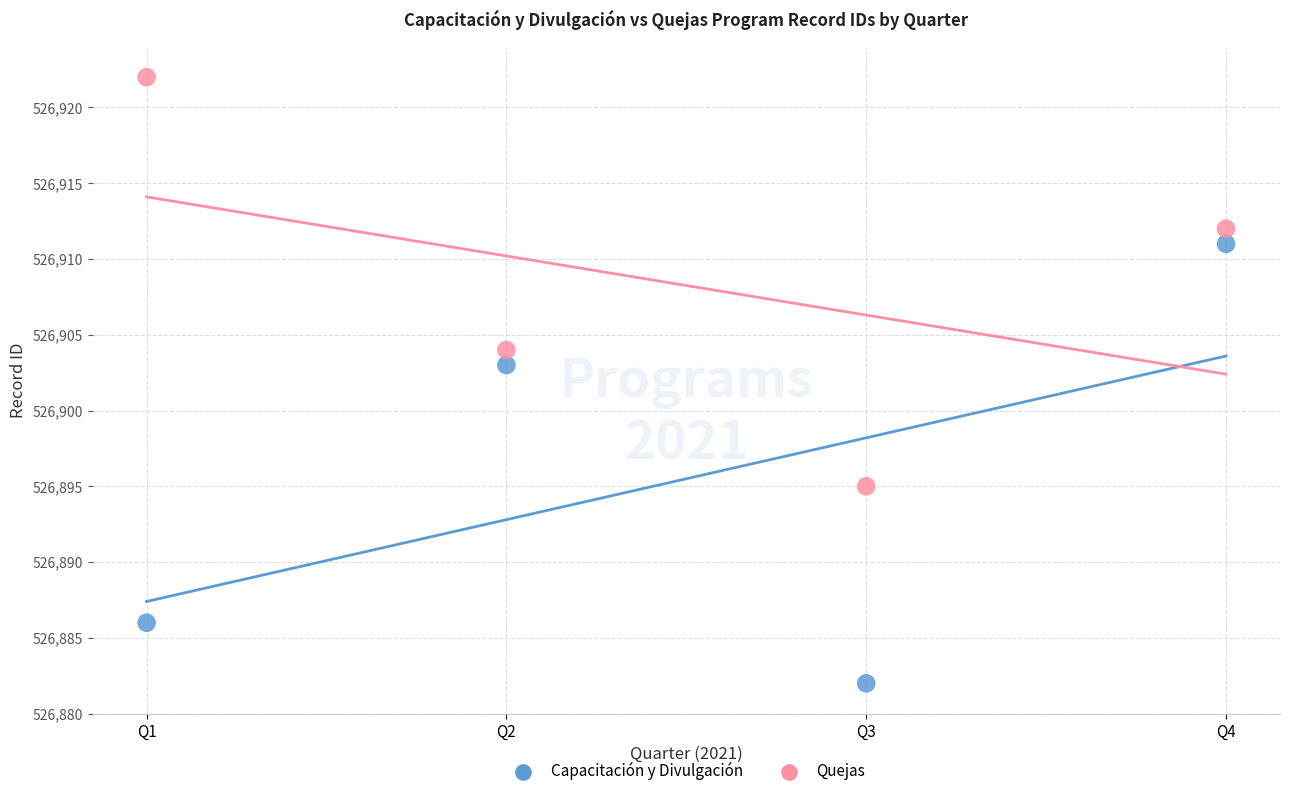

Across all data points, what is the average Y value?

526902